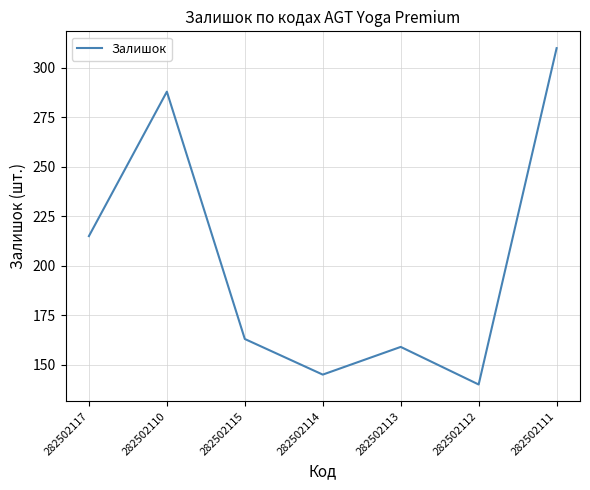

Between 282502111 and 282502112, which is larger?

282502111